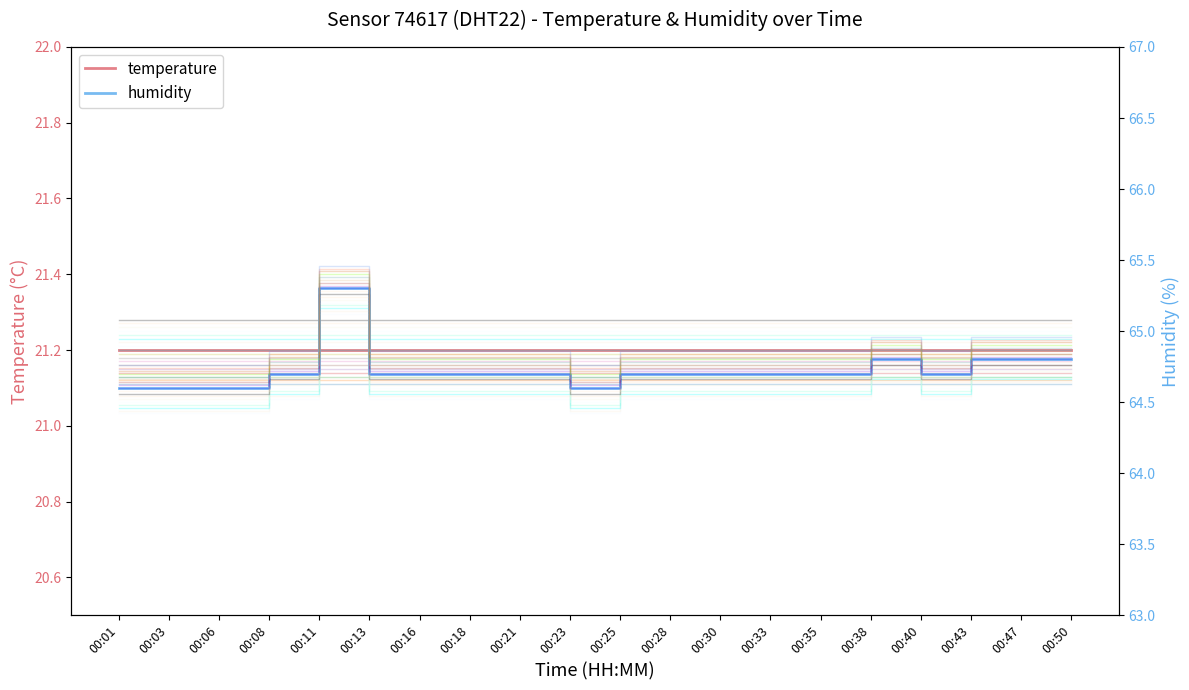

What is the difference between the values at 00:23 and 00:08?

0.1